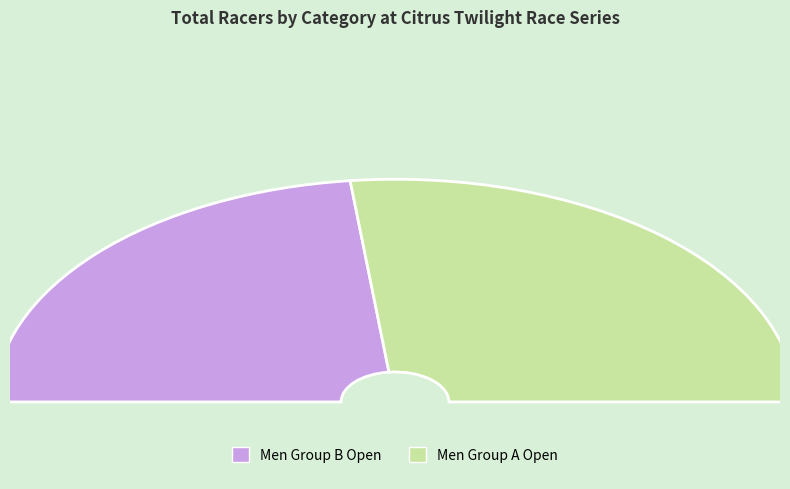

Is there any slice that represents more than half of the pie?

Yes